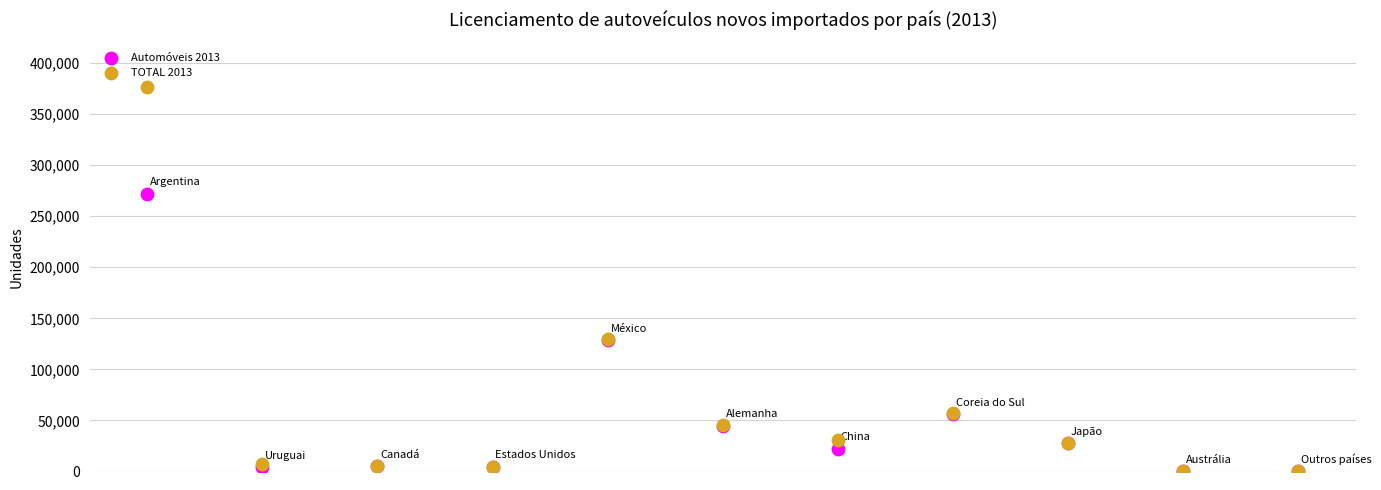

What are all the series names shown in the legend?

Automóveis 2013, TOTAL 2013